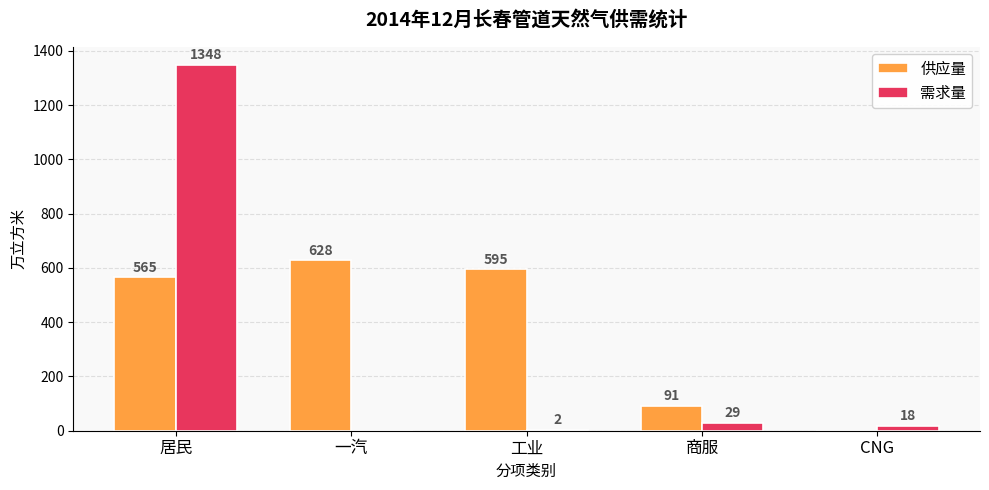

Reading left to right, extract all data points from this chart.

供应量: 居民=565	一汽=628	工业=595	商服=91	CNG=0
需求量: 居民=1348	一汽=0	工业=2	商服=29	CNG=18